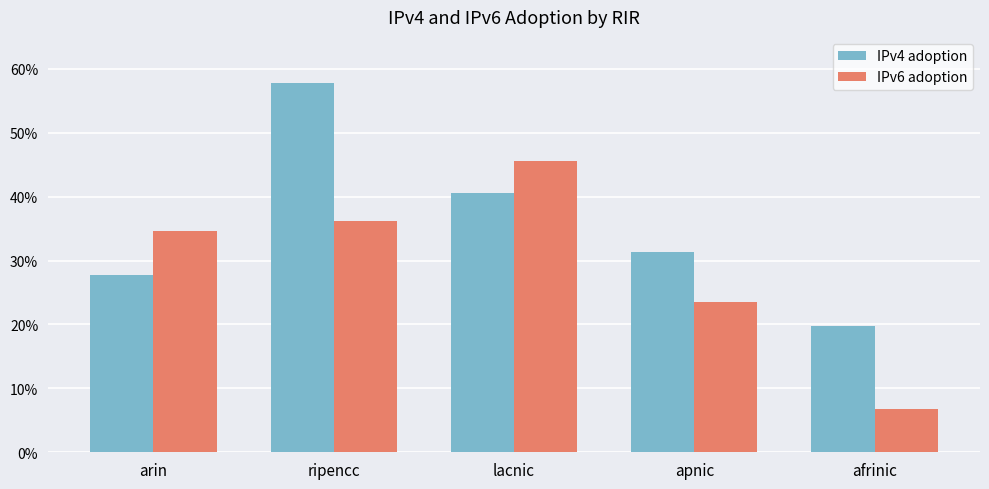

What is the average value of the IPv4 adoption series?

0.4